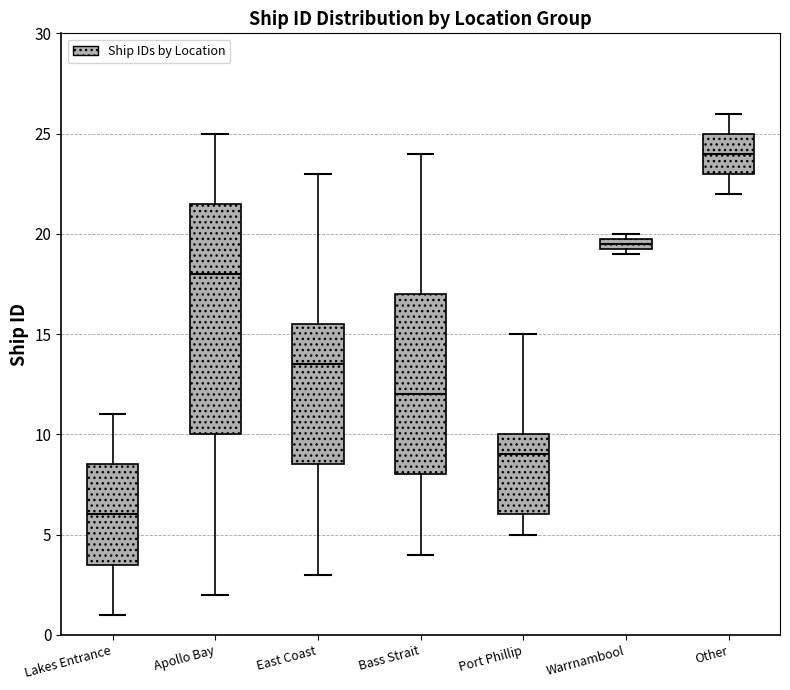

Which box's median line is the highest?

Other